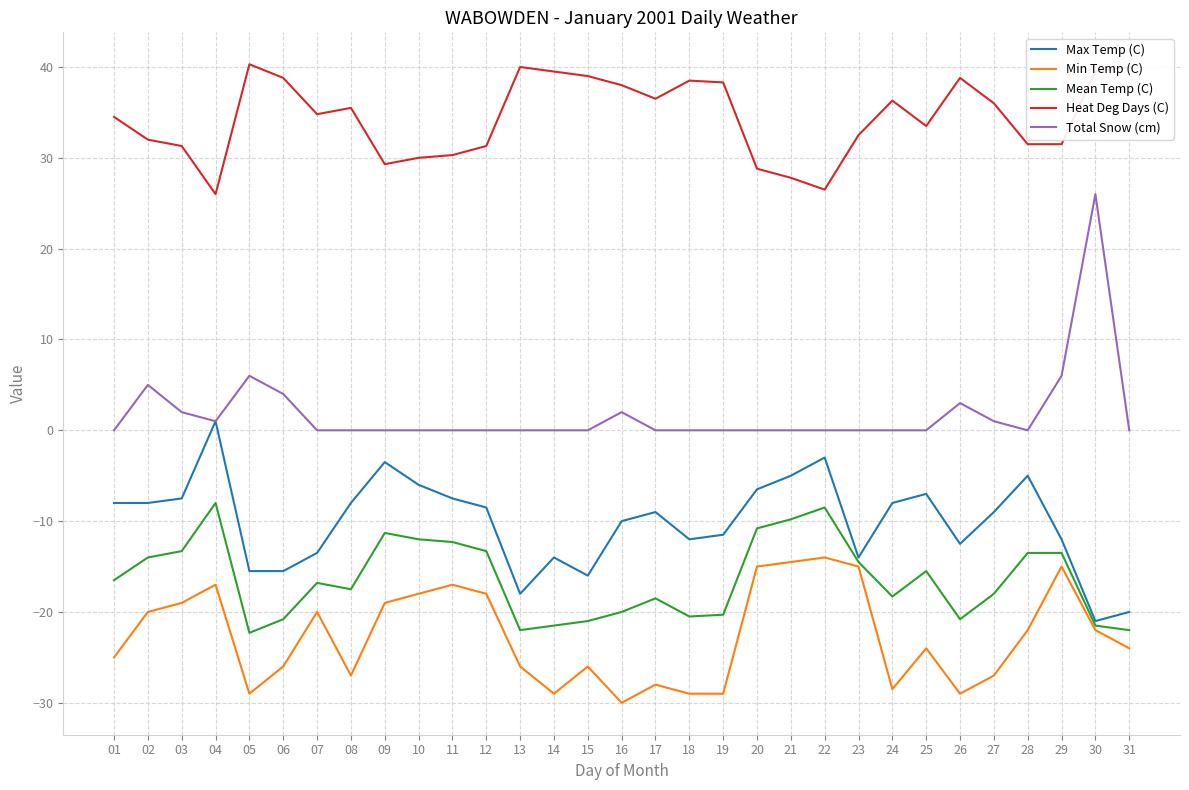

What is the sum of all Min Temp (C) values?

-702.0